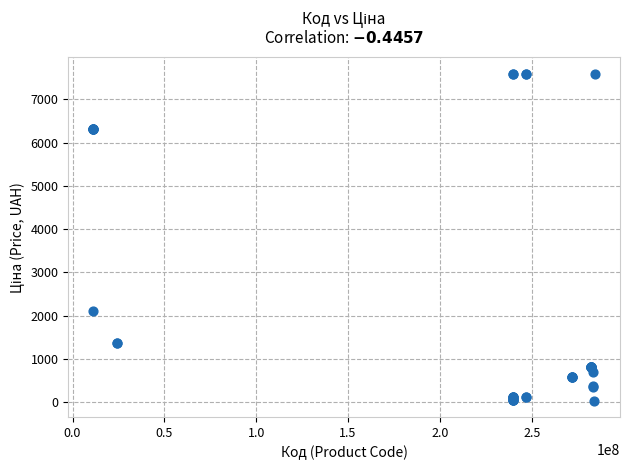

What Y value in the scatter plot is closest to 3814?

2108.4